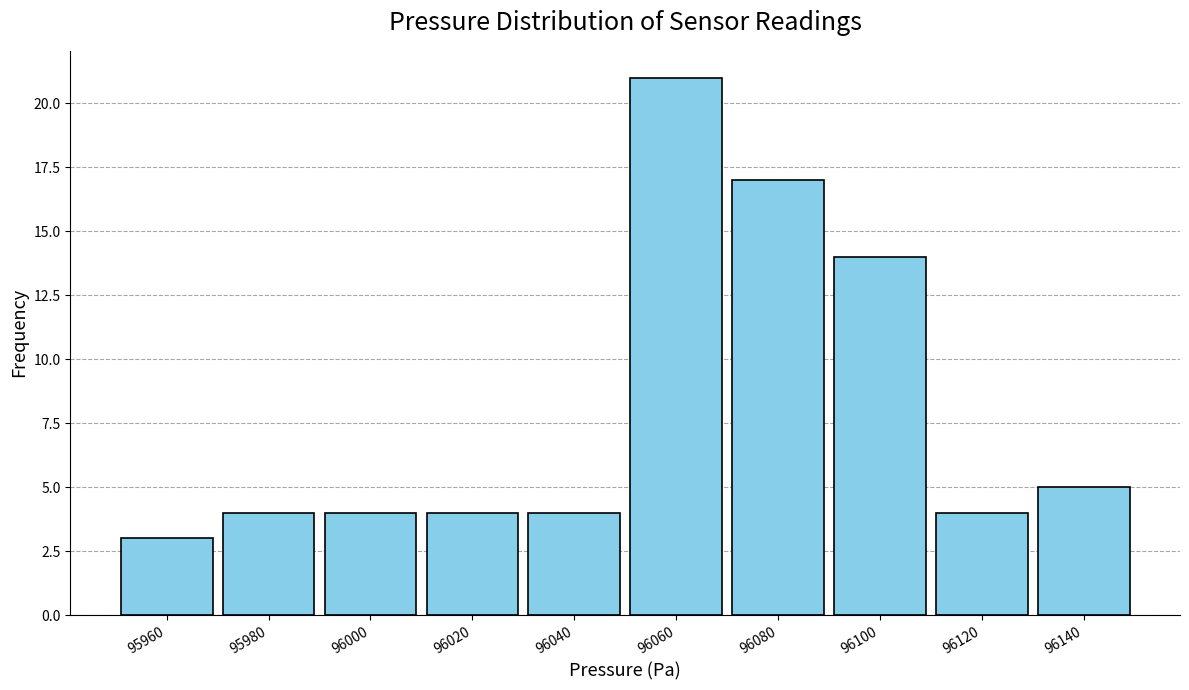

Reading right to left, transcribe all the data shown in this chart.

96140=5	96120=4	96100=14	96080=17	96060=21	96040=4	96020=4	96000=4	95980=4	95960=3